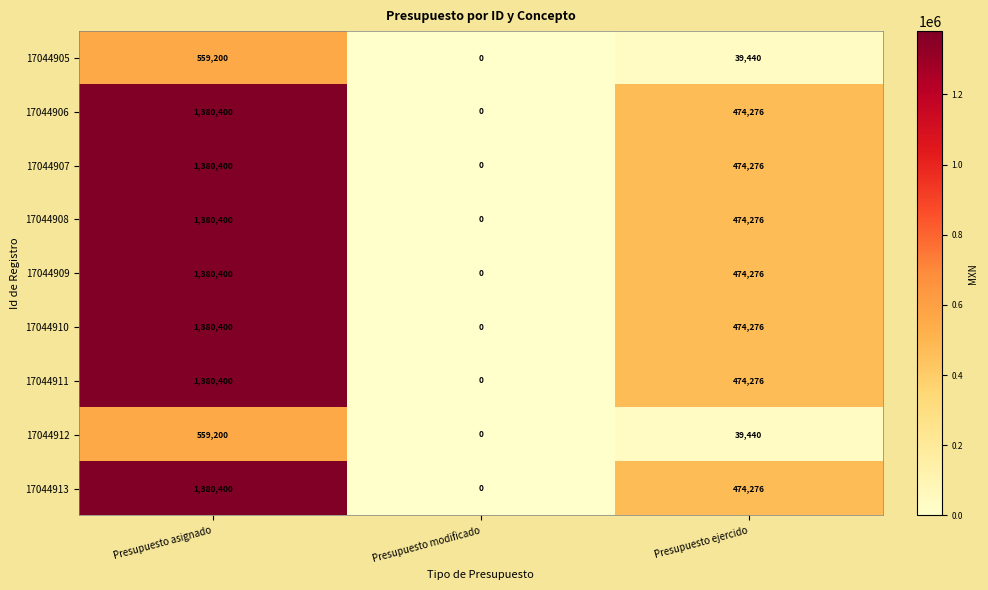

How many data points does each series have?

3